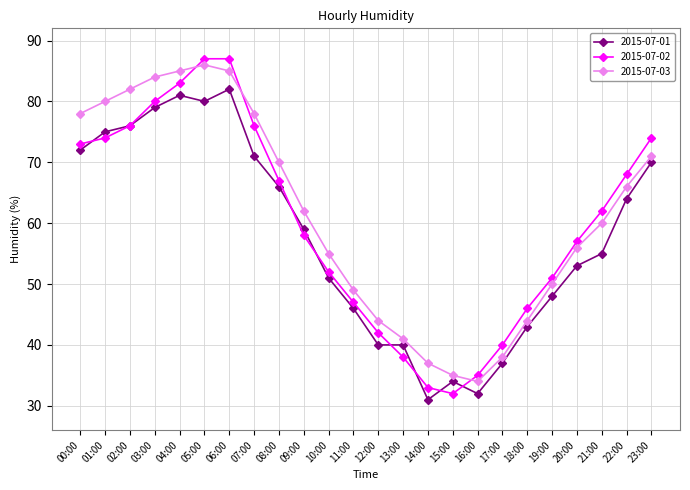

True or false: 2015-07-01 has a value of 15 at 10:00.

False